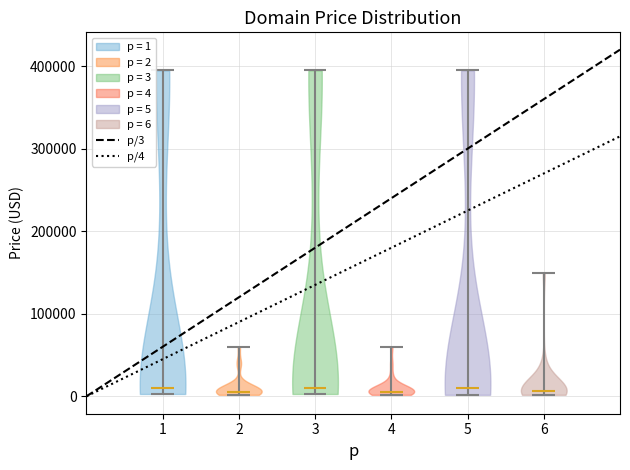

Where does the median line of the violin at x = 1 sit on the y-axis? The values are not printed on the chart, so give them approximately, as read against the axis.

10000